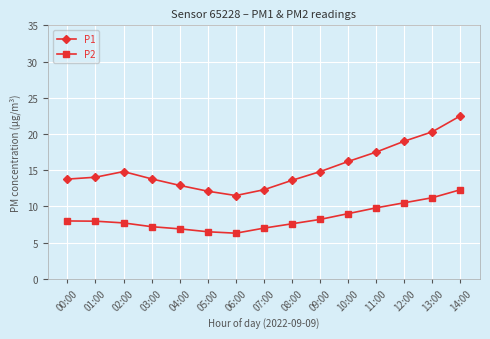

True or false: P2 and P1 intersect in this chart.

False